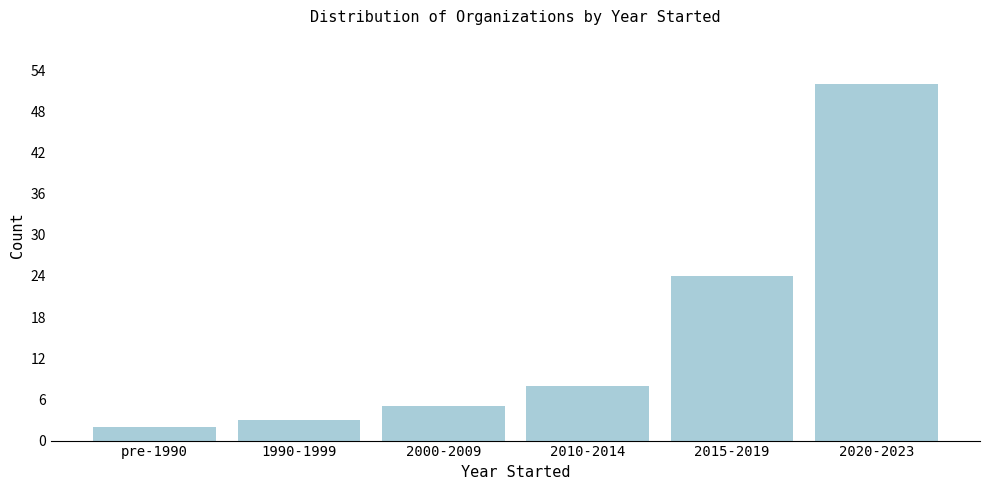

Reading left to right, list all the values displayed in this chart.

pre-1990=2	1990-1999=3	2000-2009=5	2010-2014=8	2015-2019=24	2020-2023=52